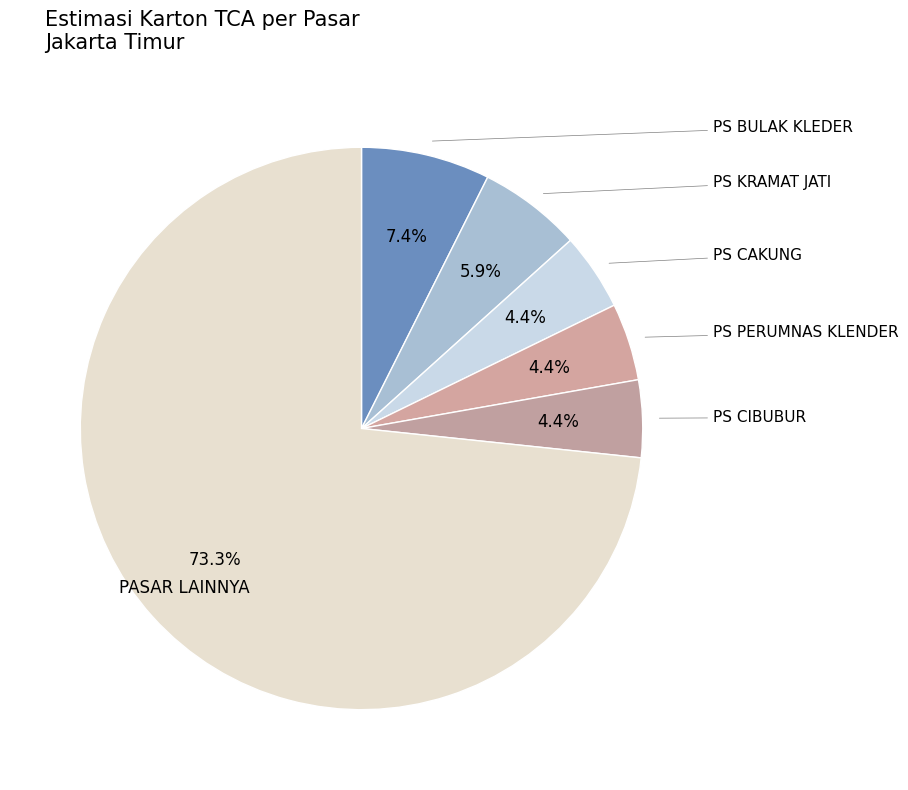

Count the number of slices in the pie.

6